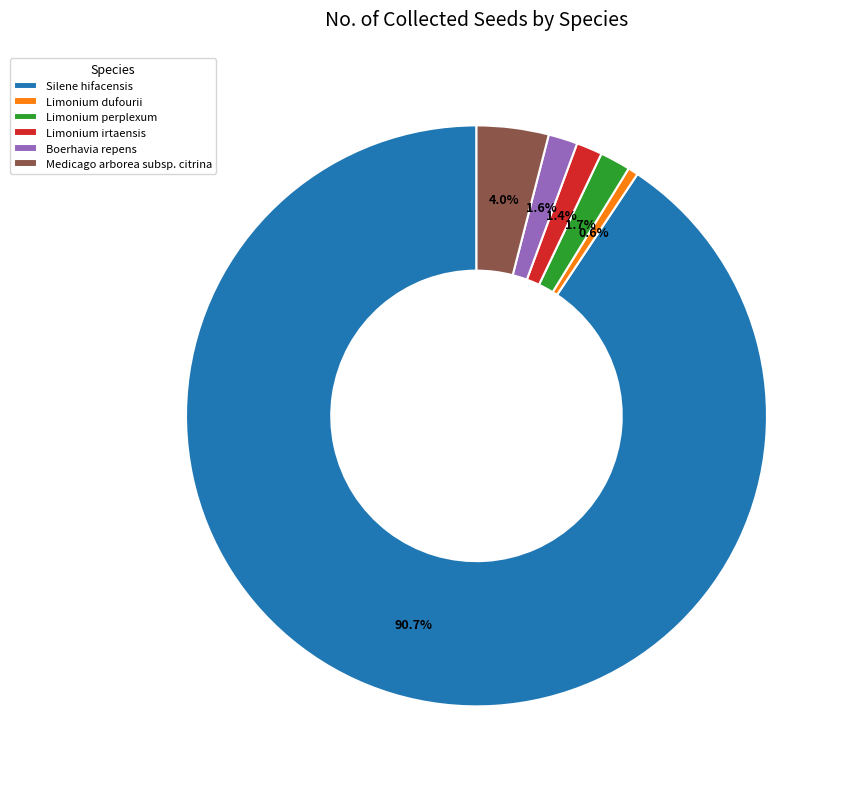

What is the largest slice in the pie chart?

Silene hifacensis